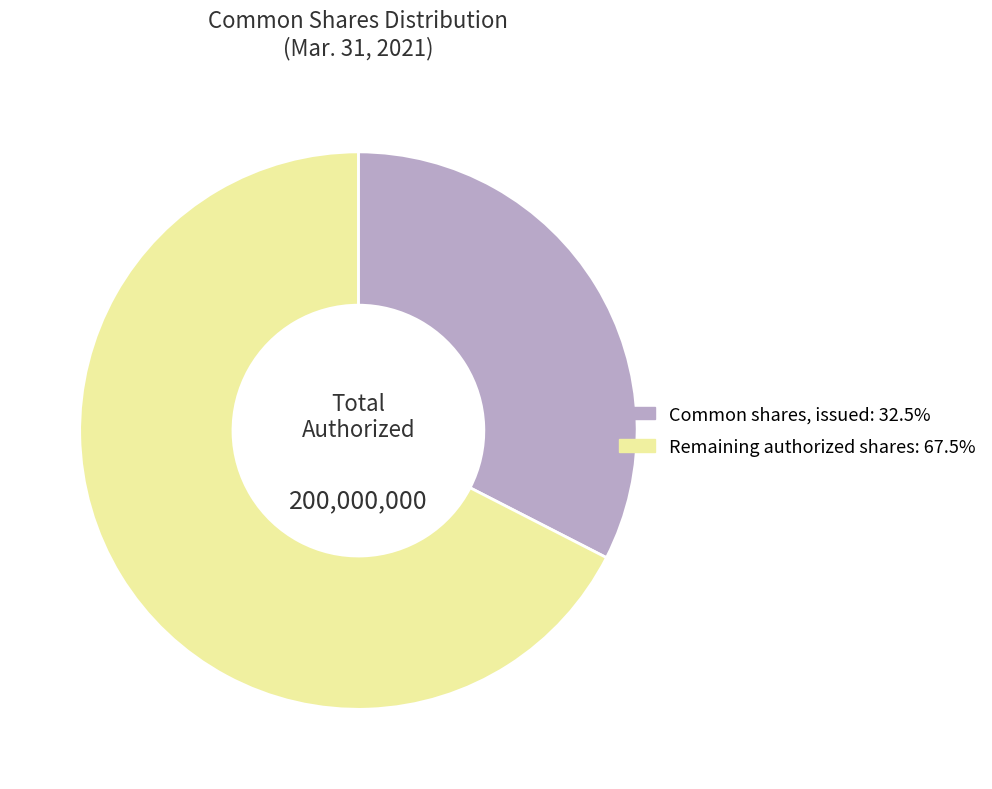

Count the number of slices in the pie.

2